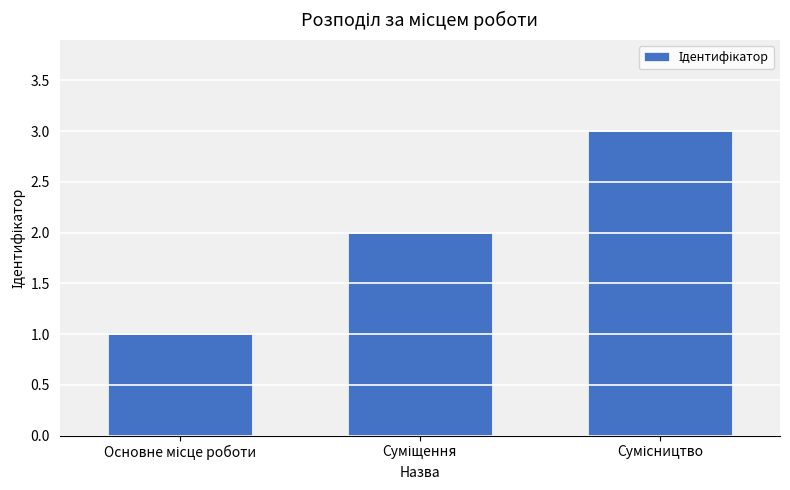

What is the sum of all values?

6